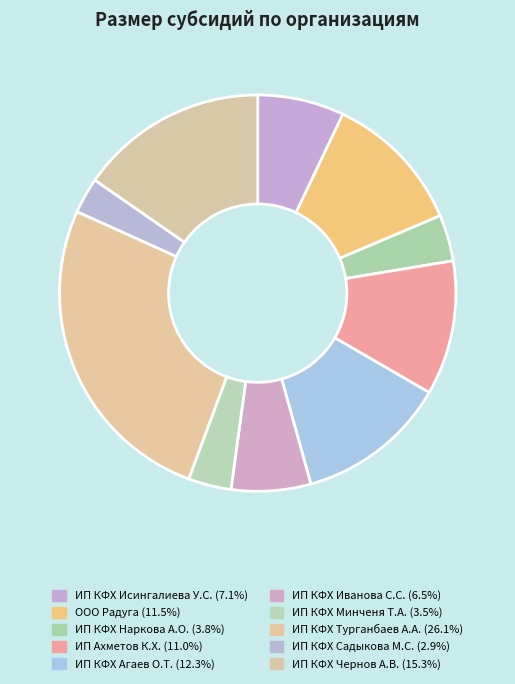

How many segments does this pie chart have?

10